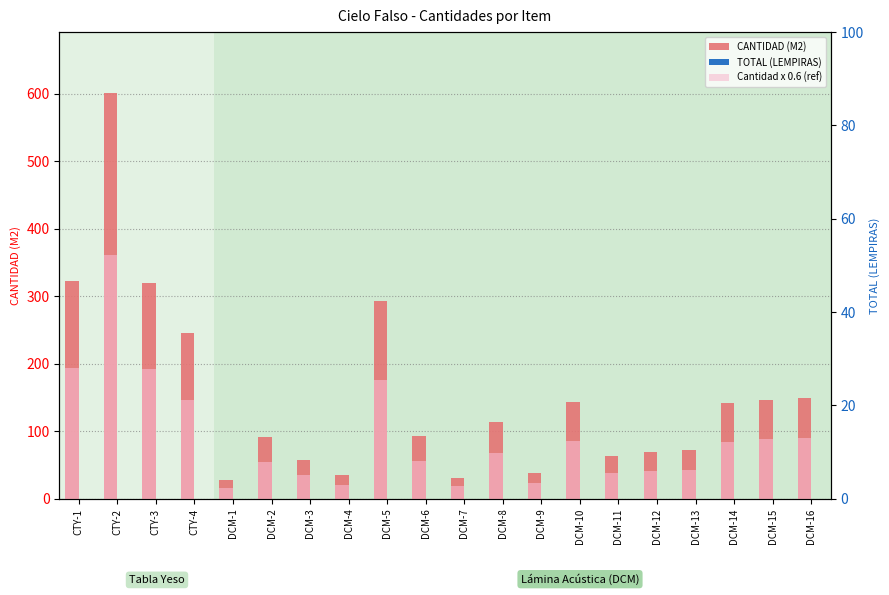

Is the value of CANTIDAD (M2) at DCM-1 greater than the value of TOTAL (LEMPIRAS) at CTY-2?

Yes